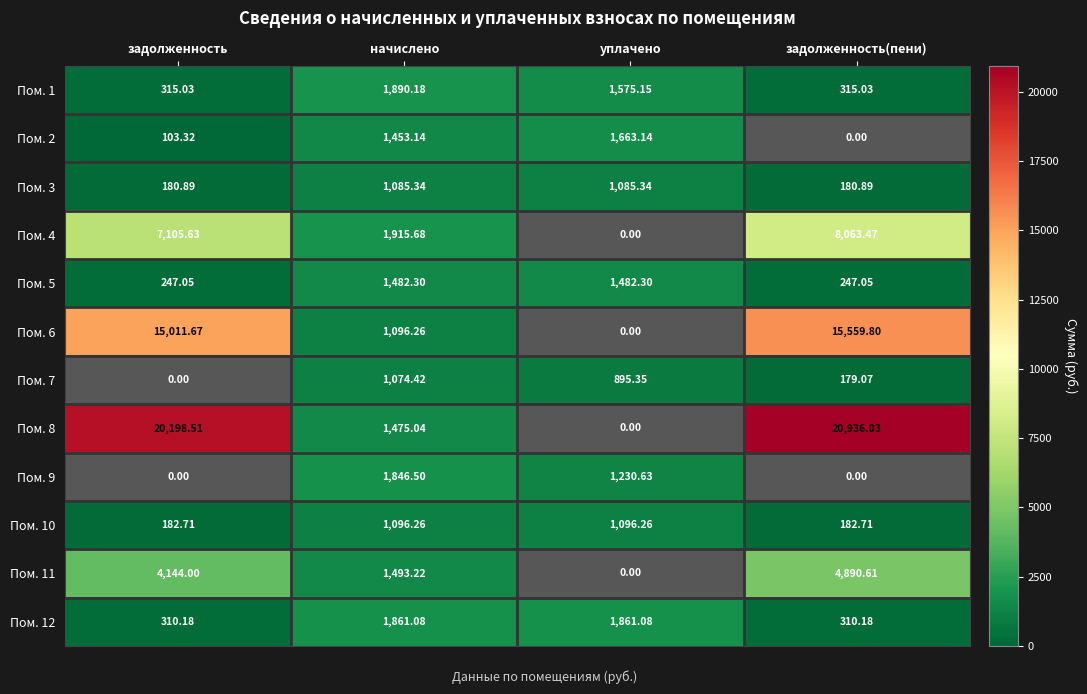

Where is Пом. 4 nearest to the value 4031?

начислено